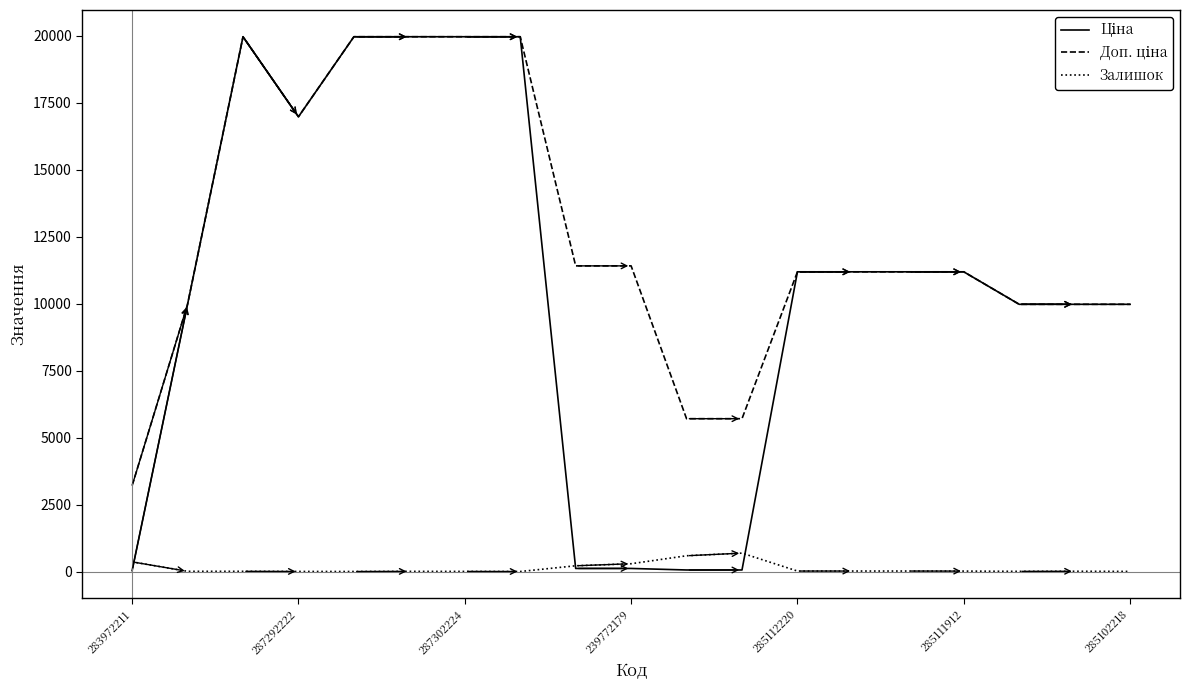

What is the greatest value displayed?

19964.2